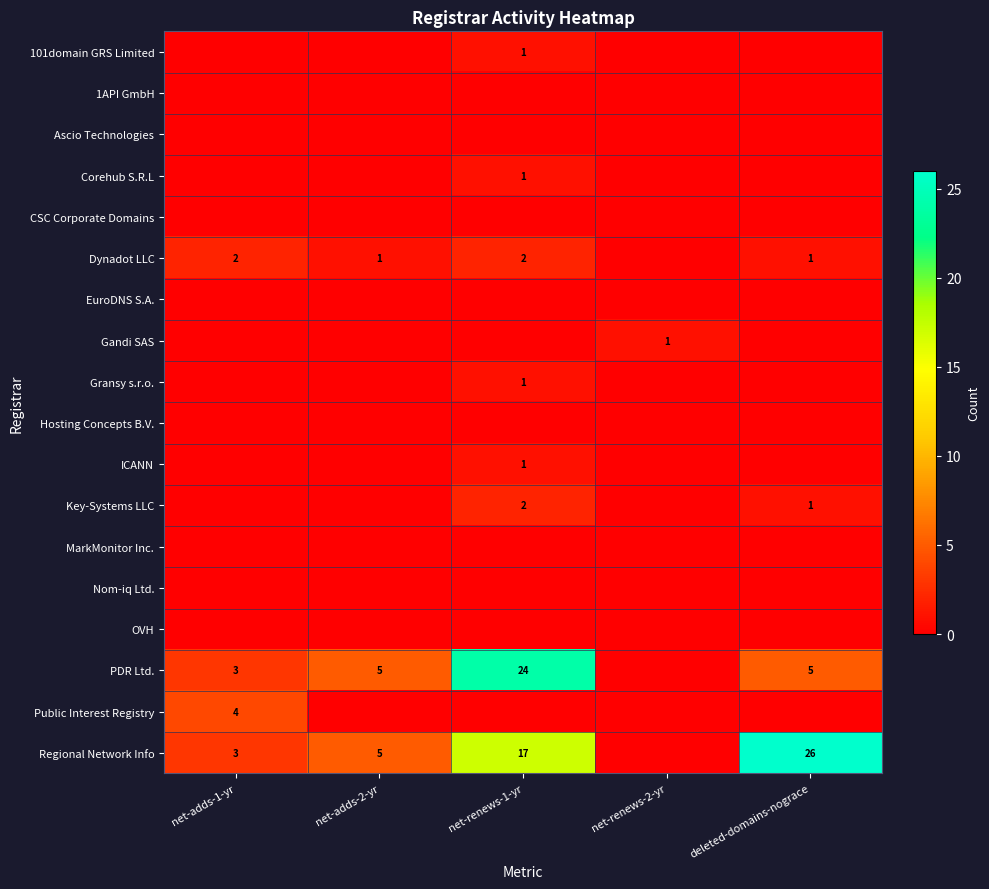

The Regional Network Info series shows 5 at net-adds-1-yr. True or false?

False